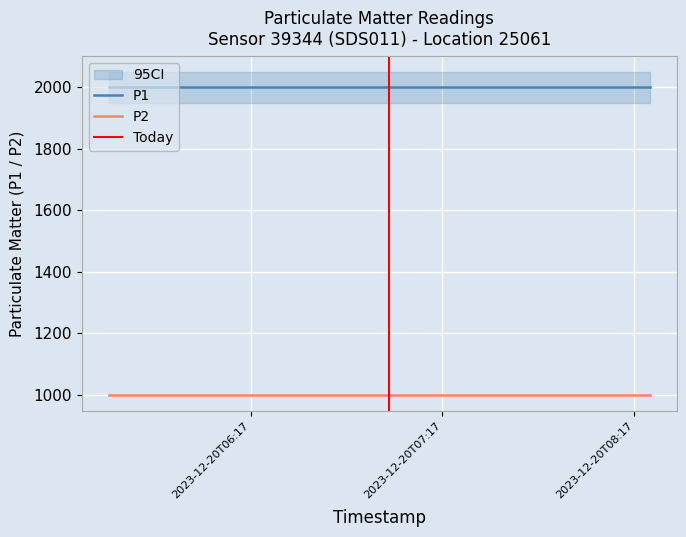

Which category has the highest value across all series?

2023-12-20T05:32:32